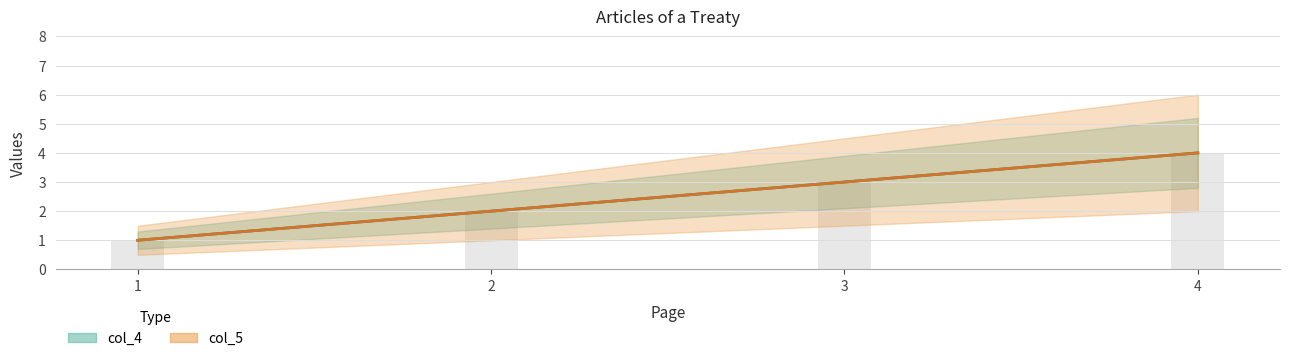

What is the greatest value displayed?

4